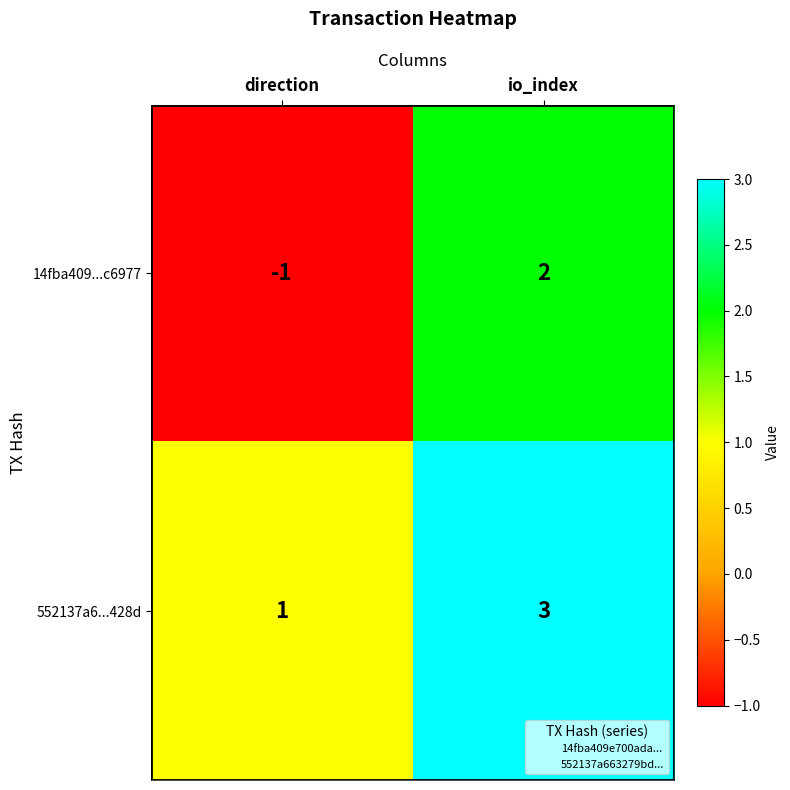

At io_index, list the series in order from smallest to largest.

14fba409...c6977, 552137a6...428d